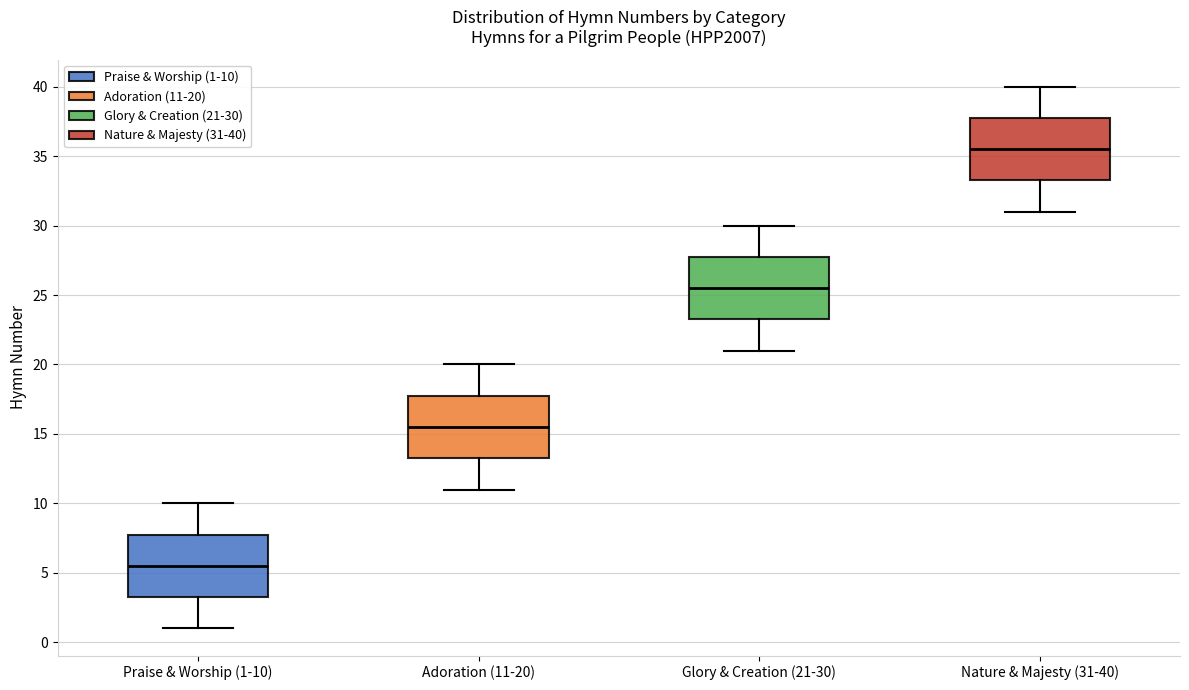

Reading left to right, transcribe this box plot: for each box, give where its median line is, the range the box spans, and where its two whiskers end, as read against the y-axis. The values are not printed on the chart, so give them approximately, as read against the axis.

Praise & Worship (1-10): median 5.5, box 3.5 to 8.0, whiskers 1.0 to 10.0
Adoration (11-20): median 15.5, box 13.5 to 18.0, whiskers 11.0 to 20.0
Glory & Creation (21-30): median 25.5, box 23.5 to 28.0, whiskers 21.0 to 30.0
Nature & Majesty (31-40): median 35.5, box 33.5 to 38.0, whiskers 31.0 to 40.0